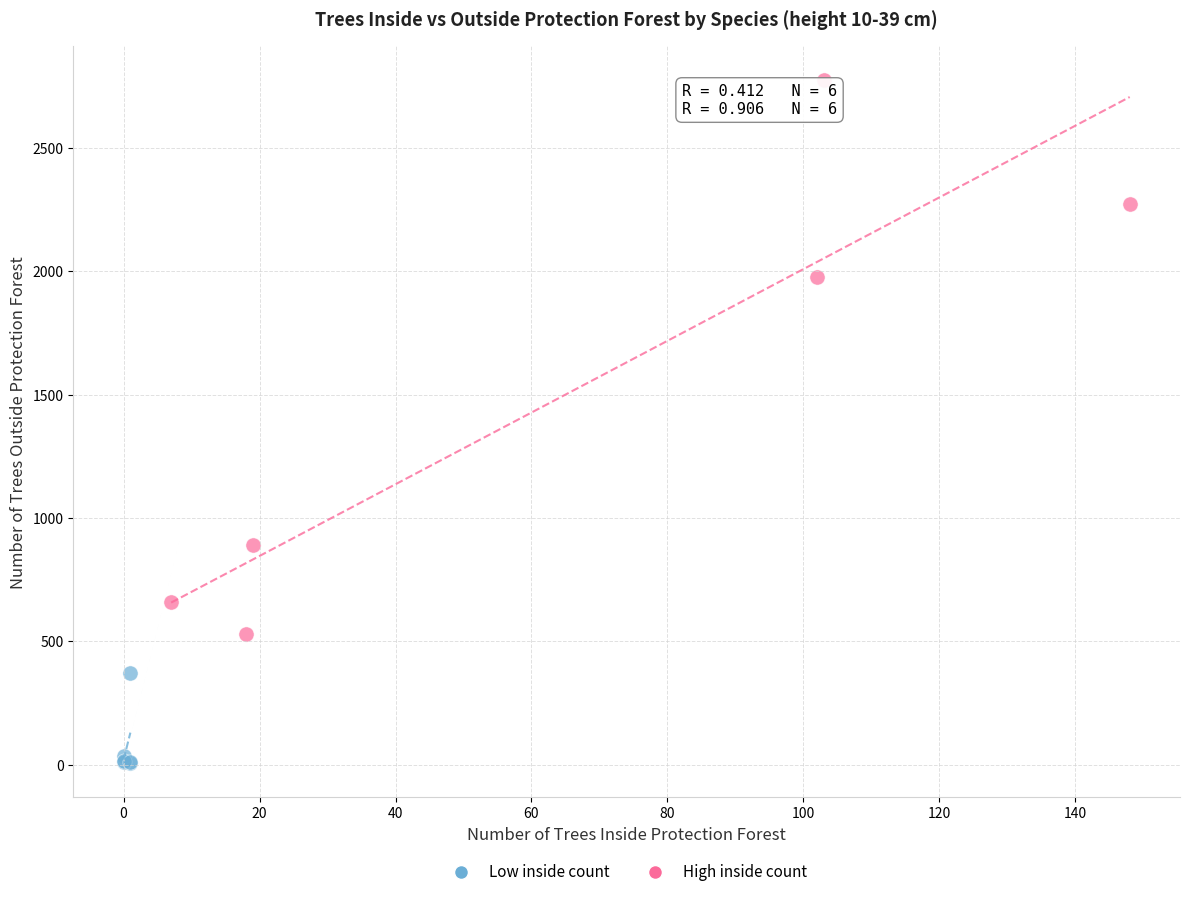

Which series has the largest Y range (max minus min)?

High inside count